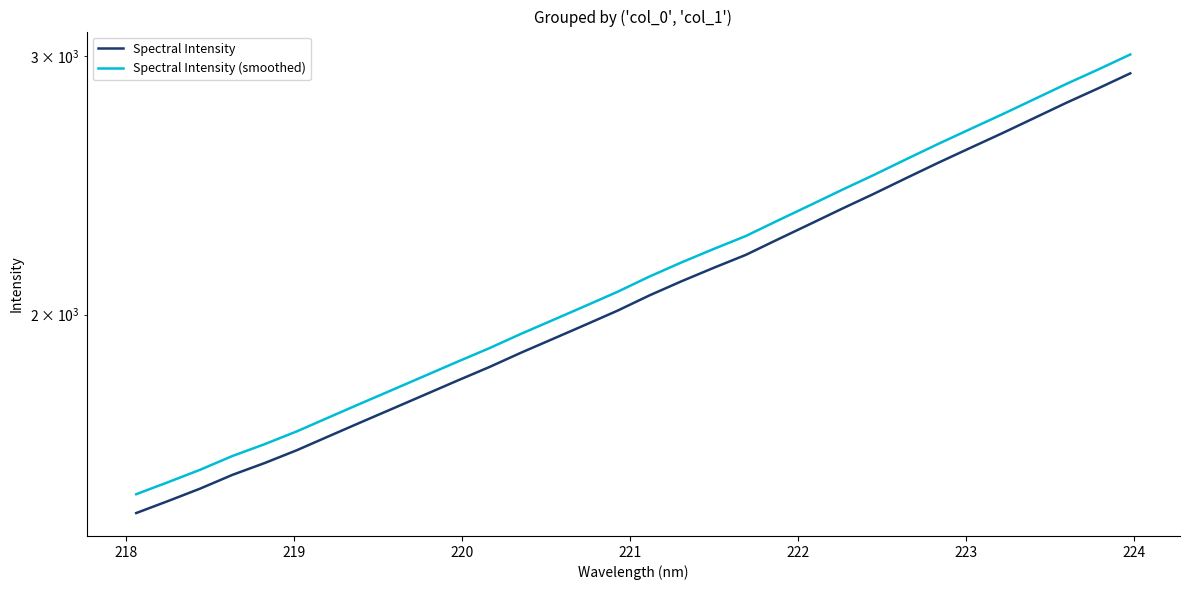

List the series in order of their overall mean, highest first.

Spectral Intensity (smoothed), Spectral Intensity